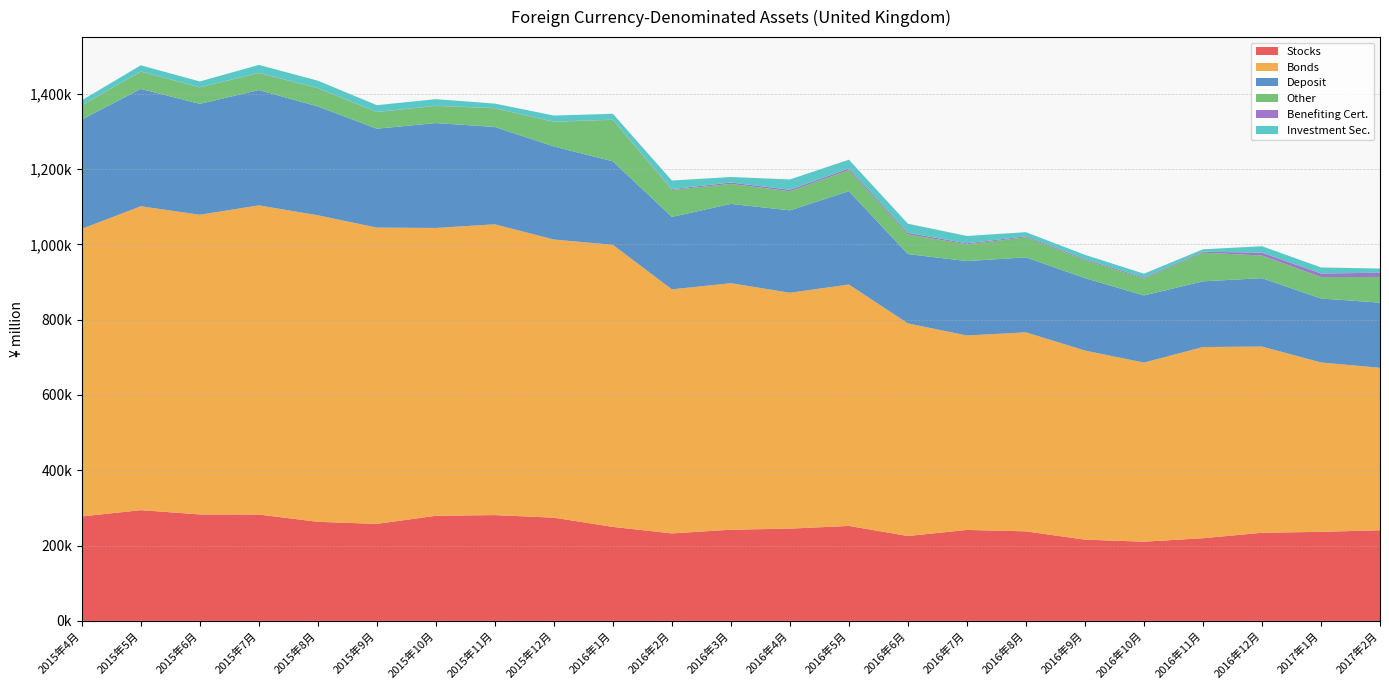

Reading right to left, transcribe all the data shown in this chart.

Stocks: 240807	236501	234097	219574	210385	215783	237798	241631	225463	252215	245063	242177	232368	249671	274135	280991	279200	257642	263133	282528	282771	294116	277375
Bonds: 431343	449787	494553	507696	475536	502179	528519	516303	564532	640993	626344	654590	648082	749058	738643	772212	764270	786797	814011	820894	795727	806970	763798
Deposit: 173045	169784	181449	174488	178344	192214	199098	197567	184072	247882	218772	210560	192347	221692	247066	258413	278549	262624	289011	306202	294402	311610	290030
Other: 68155	57103	60250	75990	44681	48116	53219	44481	52330	56047	50788	53170	71570	110087	65296	49494	45365	43946	48405	45168	43760	45879	37818
Benefiting Cert.: 11155	9379	7508	2542	2702	2702	2739	2688	4240	4368	3926	3615	2224	629	670	574	574	554	529	656	544	529	510
Investment Sec.: 11139	16088	17095	6471	10375	11151	10849	19529	24109	23262	27351	14675	22836	15518	16108	12101	17526	17967	19499	20976	15234	16316	12857